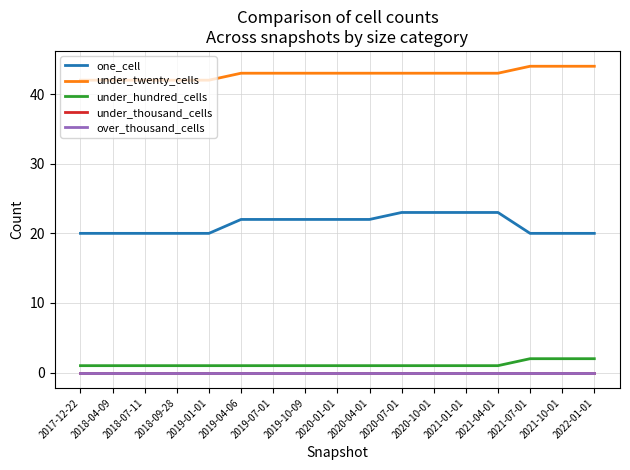

What is the greatest value displayed?

44